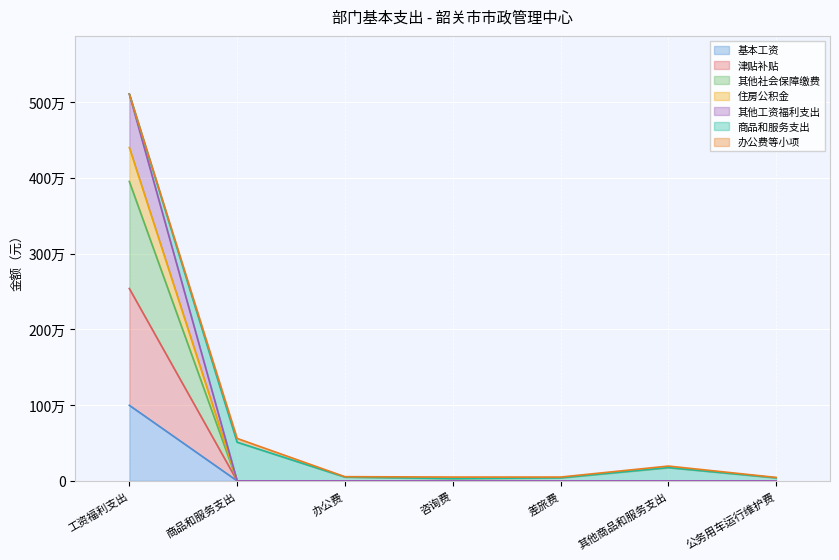

What is the label of the 3rd point from the right?

差旅费